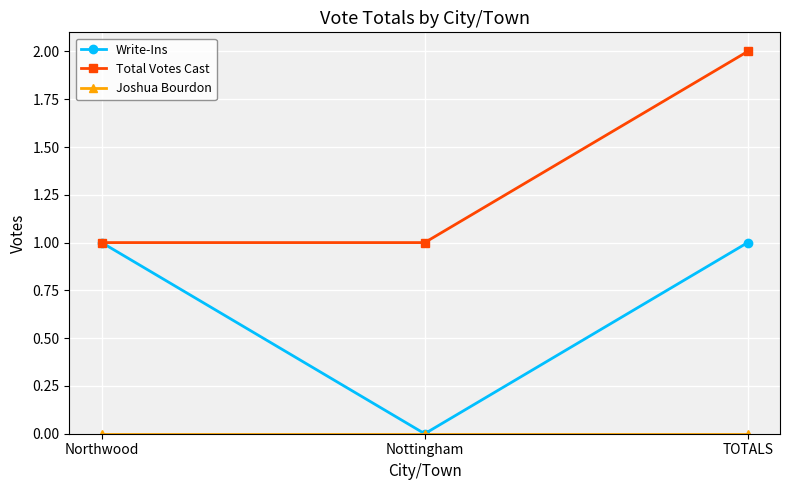

What is the label of the 3rd point from the right?

Northwood